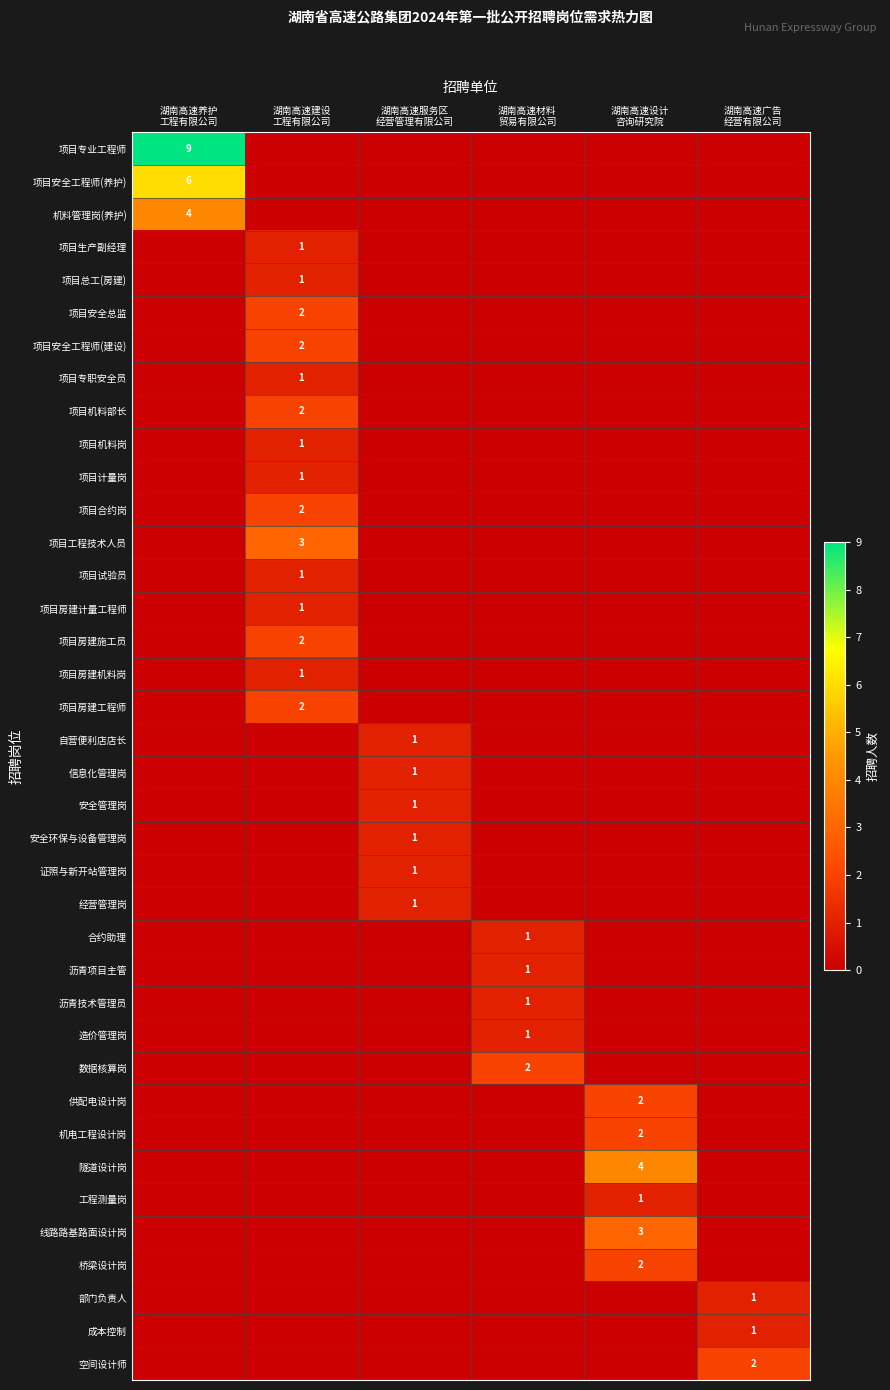

How many categories are shown in the chart?

6